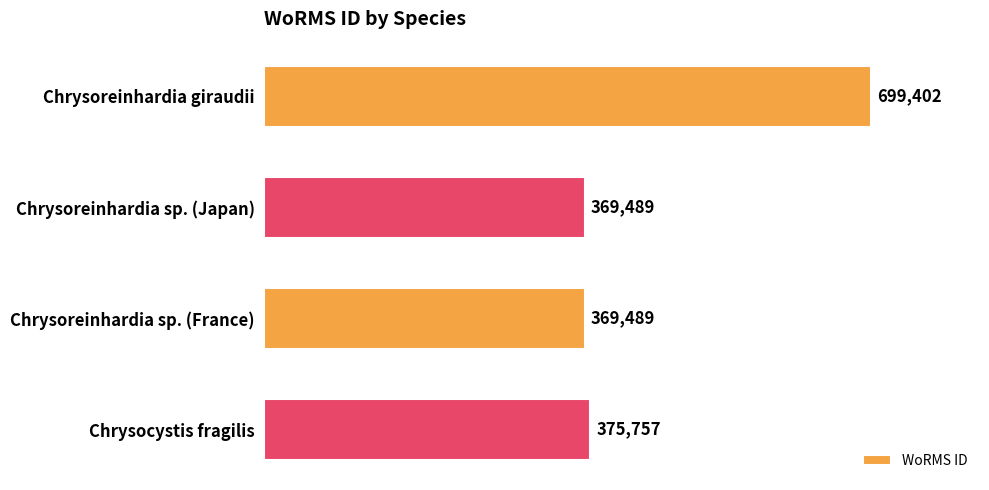

What is the label of the 4th bar from the bottom?

Chrysoreinhardia giraudii